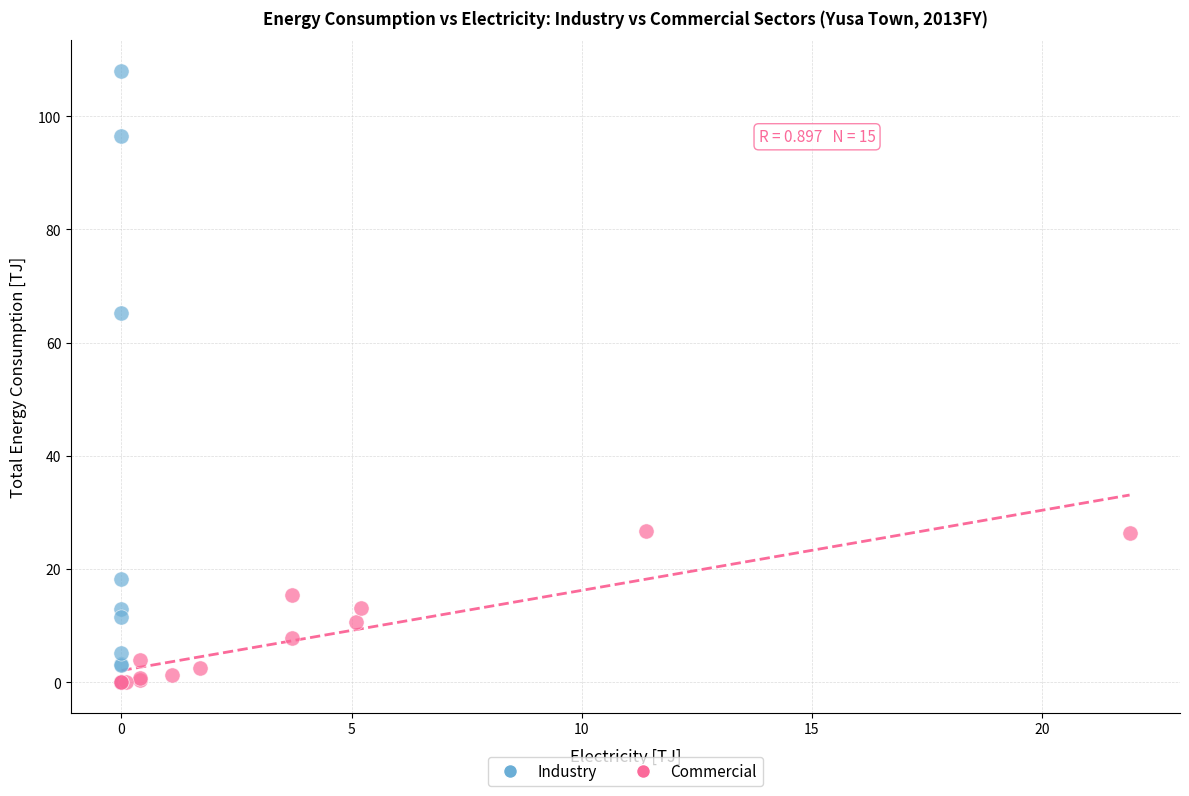

Which series reaches the maximum Y coordinate?

Industry